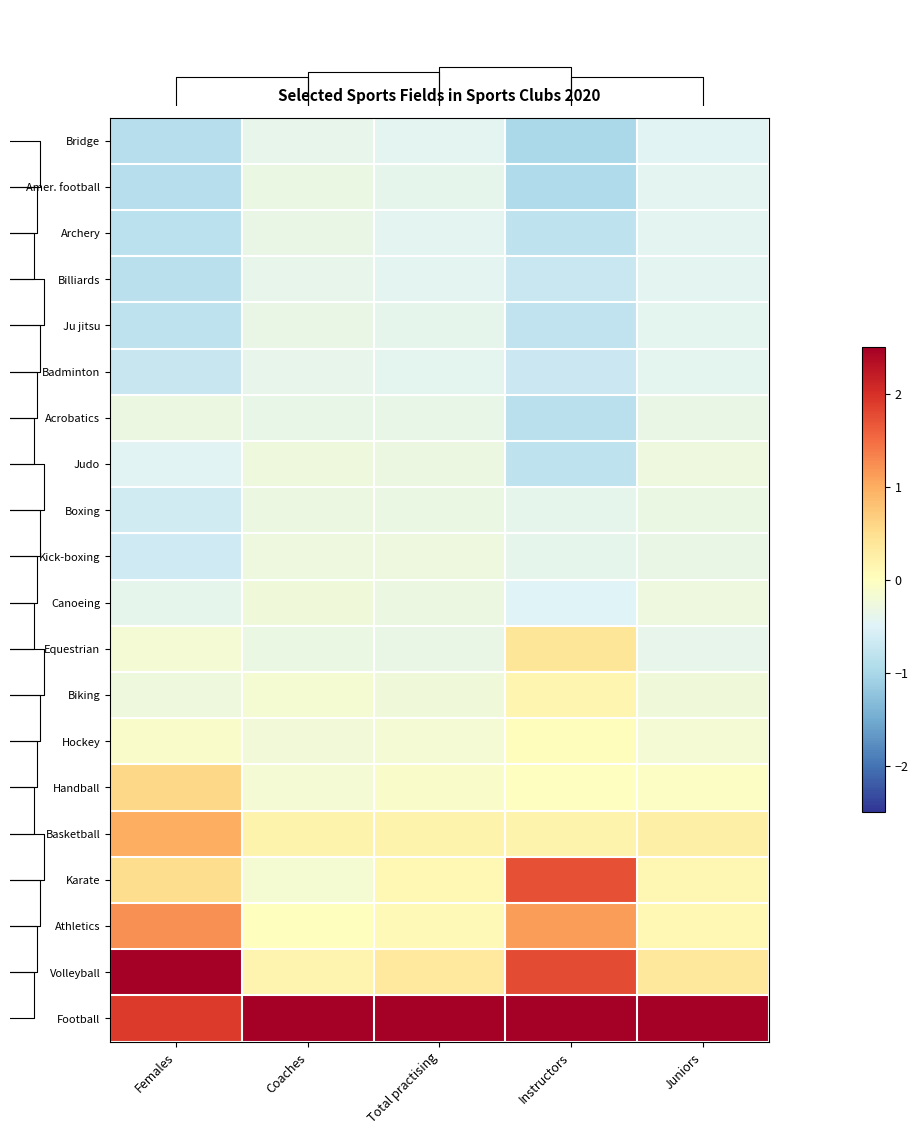

What is the difference between the Athletics values at Instructors and Juniors?

1.0